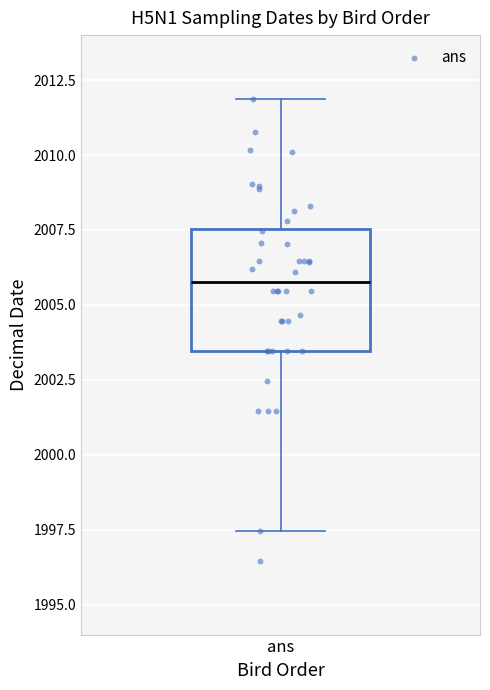

Read this box plot against the y-axis: the position of the median line, the range covered by the box, and the ends of both whiskers. The values are not printed on the chart, so give them approximately, as read against the axis.

median 2006.0, box 2003.5 to 2007.5, whiskers 1997.5 to 2012.0